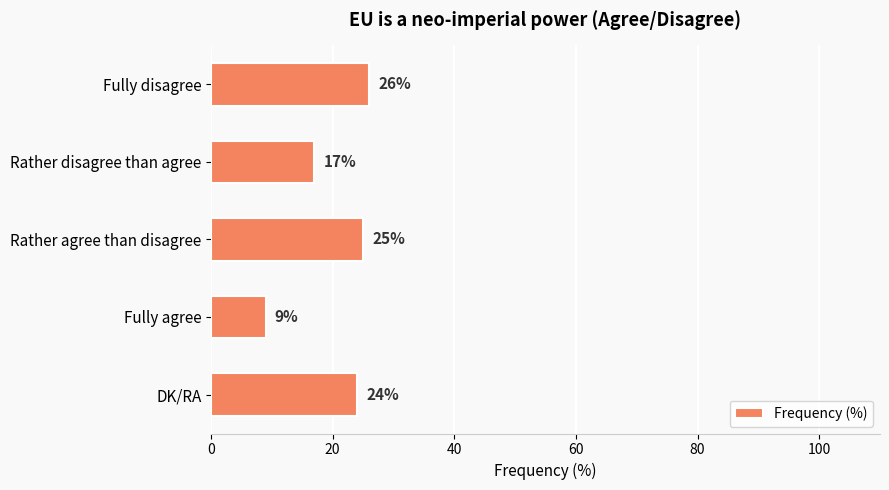

Count the number of data series in this chart.

1